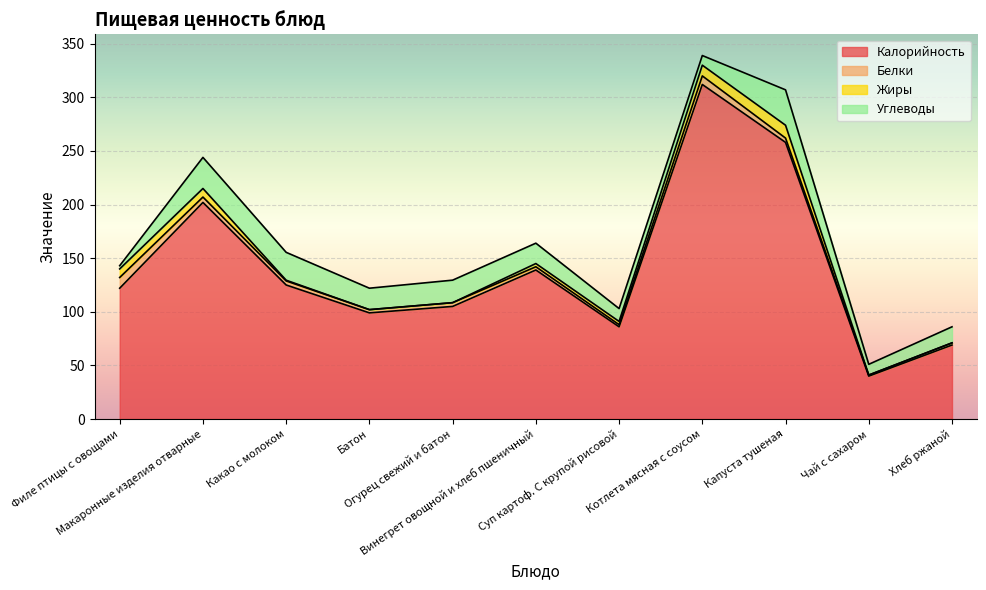

Where is Углеводы nearest to the value 18?

Винегрет овощной и хлеб пшеничный